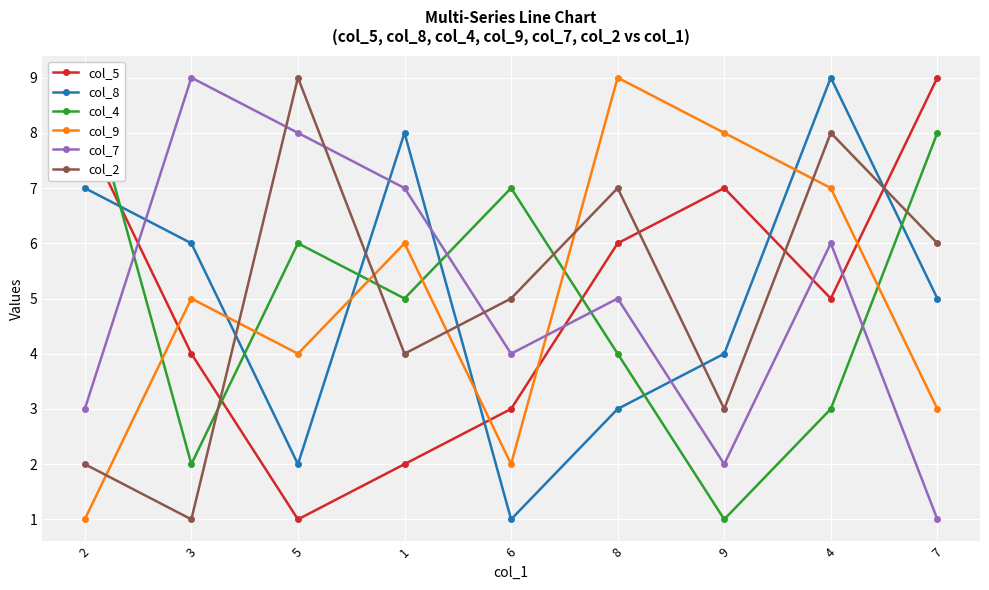

Is it true that col_8 equals 12 at 1?

False